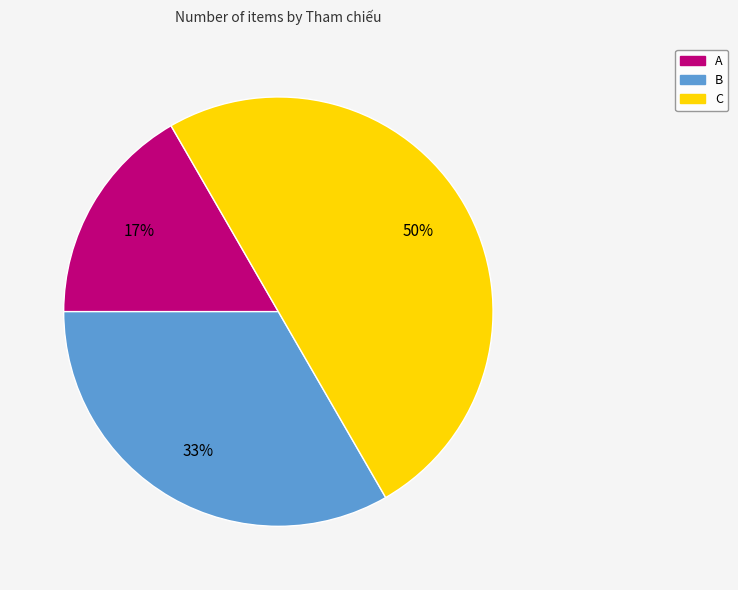

To the nearest percent, what is the difference between the largest and smallest slice percentages?

33%